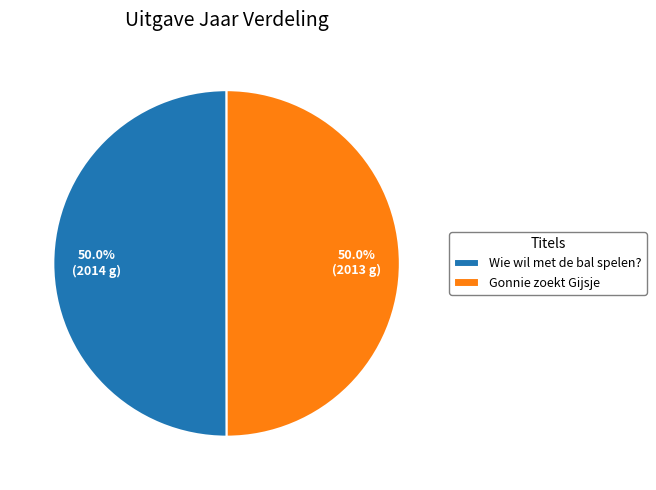

Combined, do Gonnie zoekt Gijsje and Wie wil met de bal spelen? account for over 50%?

Yes